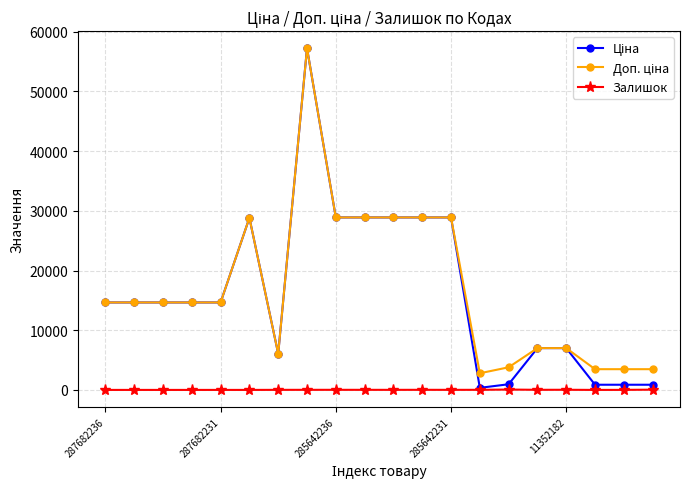

What is the maximum value shown in the chart?

57235.5